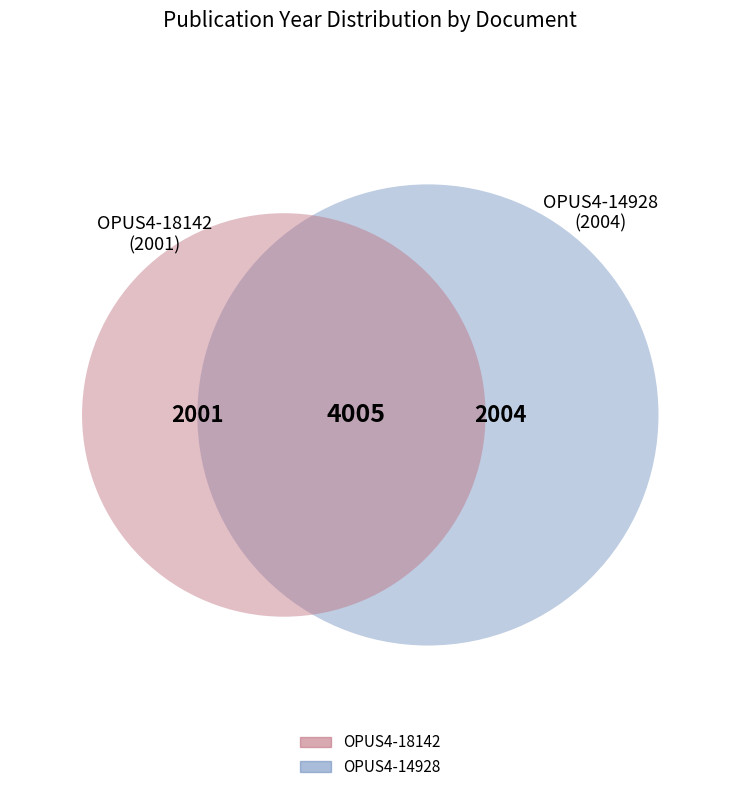

Rank the categories by value from lowest to highest.

OPUS4-18142, OPUS4-14928